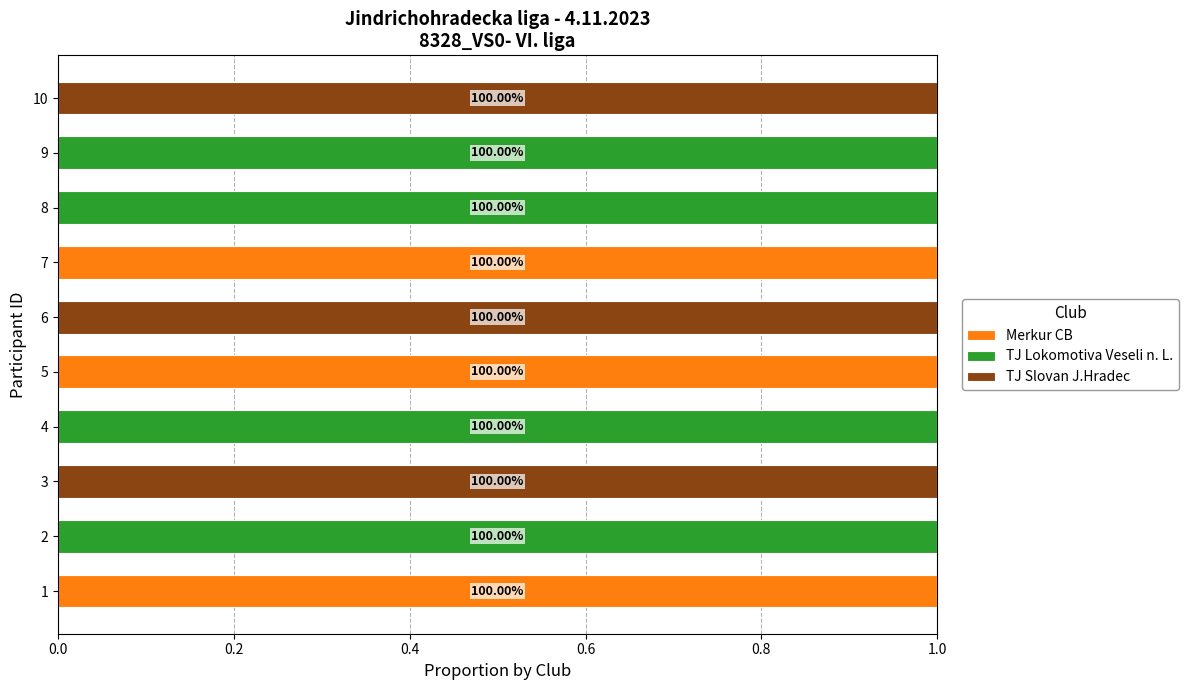

How many data points does each series have?

10